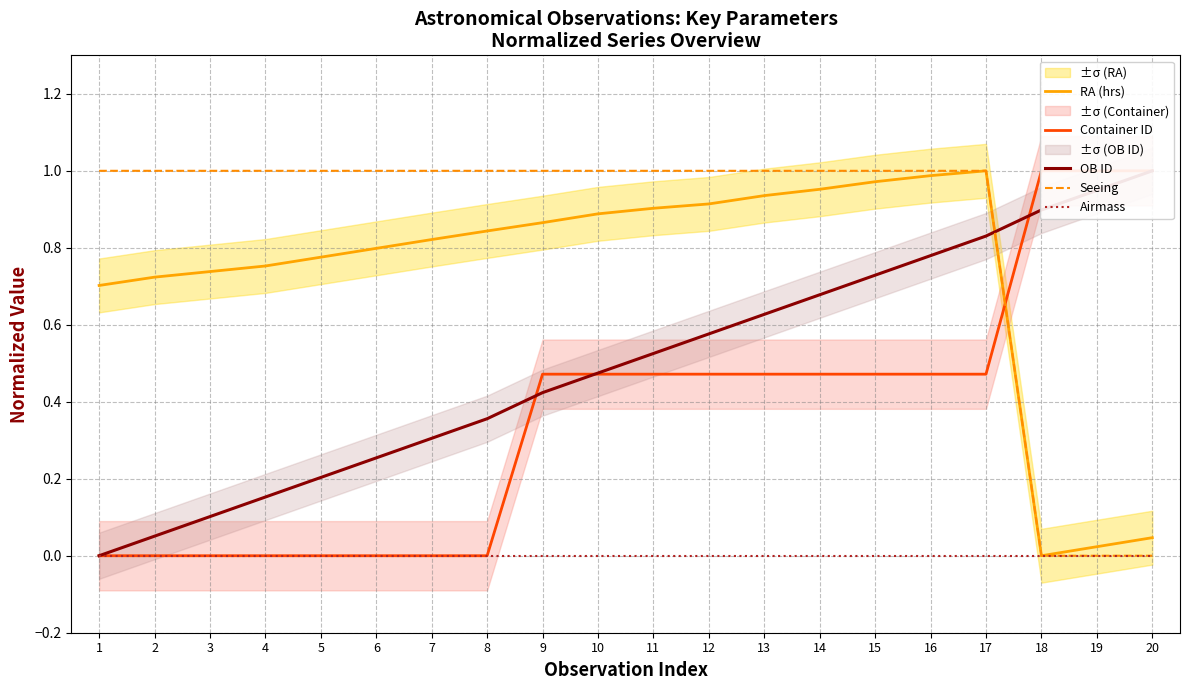

Reading right to left, list all the values displayed in this chart.

RA (hrs): 20=0.0	19=0.0	18=0.0	17=1.0	16=1.0	15=1.0	14=1.0	13=0.9	12=0.9	11=0.9	10=0.9	9=0.9	8=0.8	7=0.8	6=0.8	5=0.8	4=0.8	3=0.7	2=0.7	1=0.7
Container ID: 20=1.0	19=1.0	18=1.0	17=0.5	16=0.5	15=0.5	14=0.5	13=0.5	12=0.5	11=0.5	10=0.5	9=0.5	8=0.0	7=0.0	6=0.0	5=0.0	4=0.0	3=0.0	2=0.0	1=0.0
OB ID: 20=1.0	19=0.9	18=0.9	17=0.8	16=0.8	15=0.7	14=0.7	13=0.6	12=0.6	11=0.5	10=0.5	9=0.4	8=0.4	7=0.3	6=0.3	5=0.2	4=0.2	3=0.1	2=0.1	1=0.0
Seeing: 20=0.0	19=0.0	18=0.0	17=1.0	16=1.0	15=1.0	14=1.0	13=1.0	12=1.0	11=1.0	10=1.0	9=1.0	8=1.0	7=1.0	6=1.0	5=1.0	4=1.0	3=1.0	2=1.0	1=1.0
Airmass: 20=0.0	19=0.0	18=0.0	17=0.0	16=0.0	15=0.0	14=0.0	13=0.0	12=0.0	11=0.0	10=0.0	9=0.0	8=0.0	7=0.0	6=0.0	5=0.0	4=0.0	3=0.0	2=0.0	1=0.0